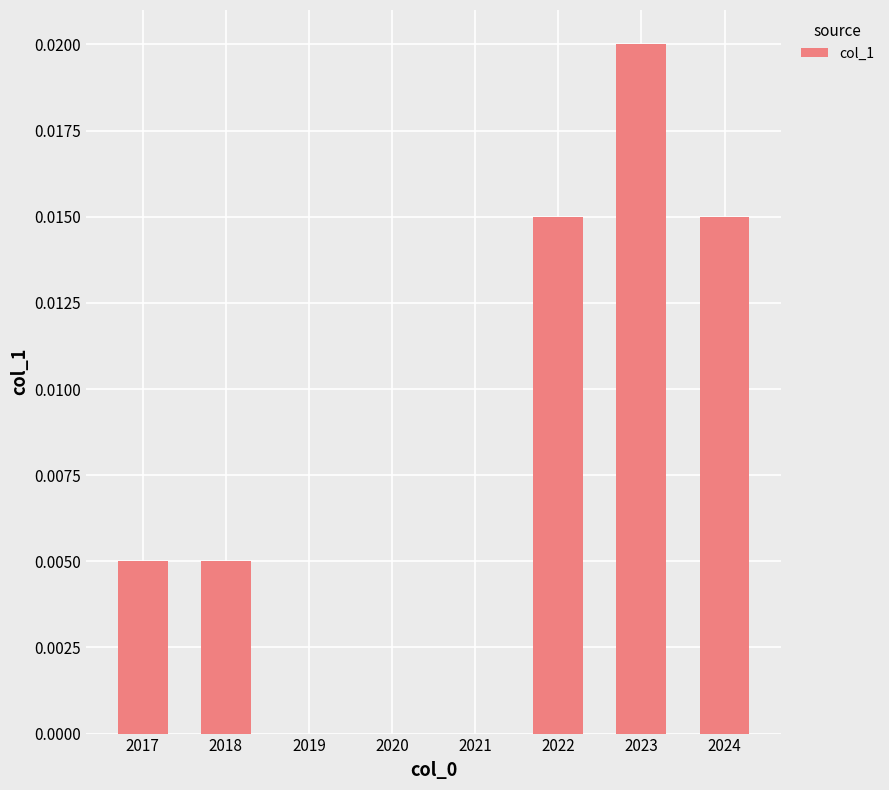

True or false: the data shows 0.0 at 2018.

True